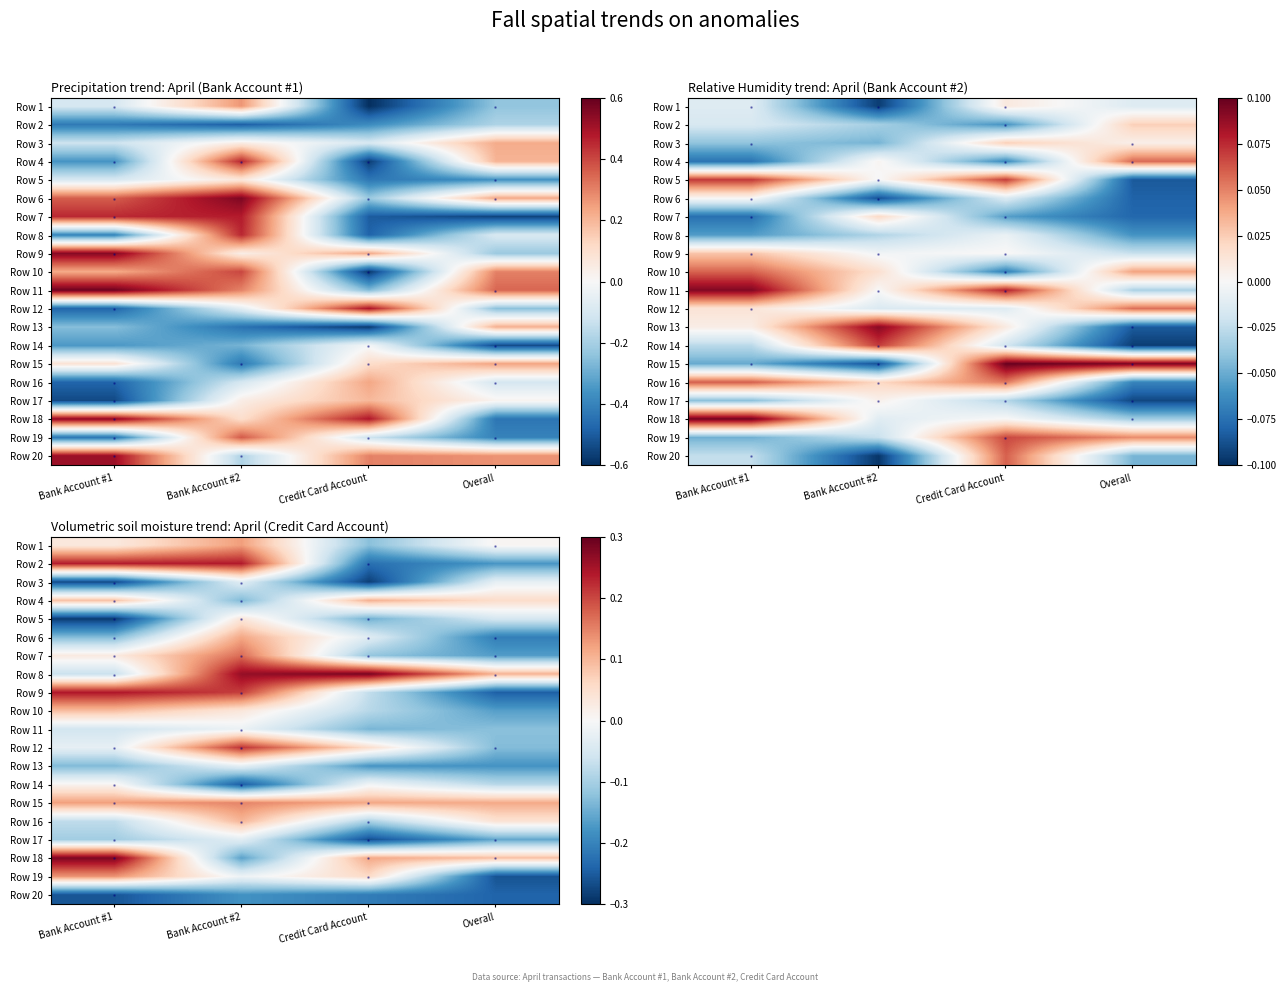

List the labels in order of Row 3 value, smallest first.

Credit Card Account, Bank Account #1, Bank Account #2, Overall